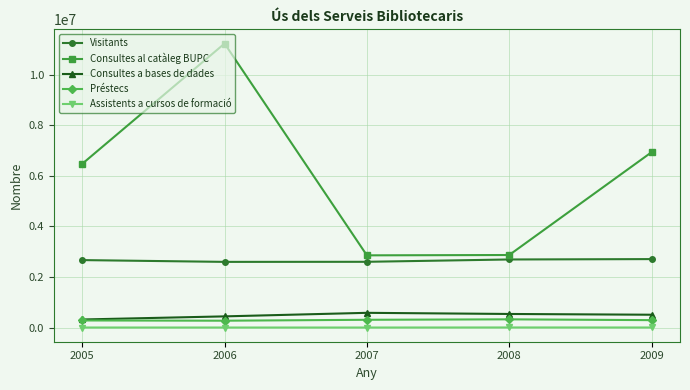

What value does the Visitants series have at 2006, to the nearest 10?

2599730